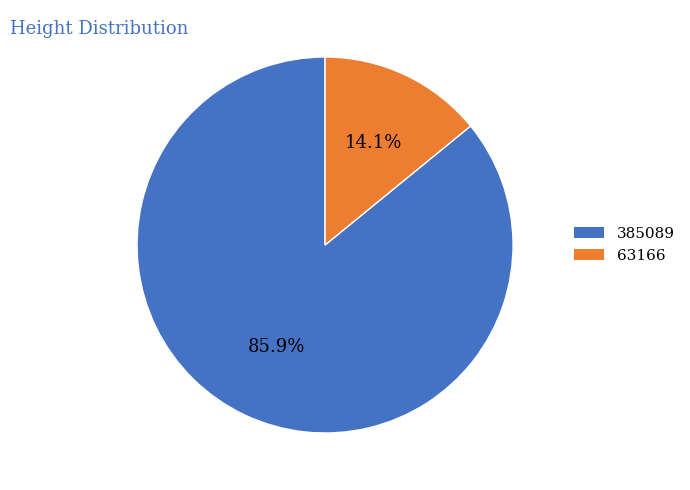

True or false: 63166 accounts for 22% of the total.

False